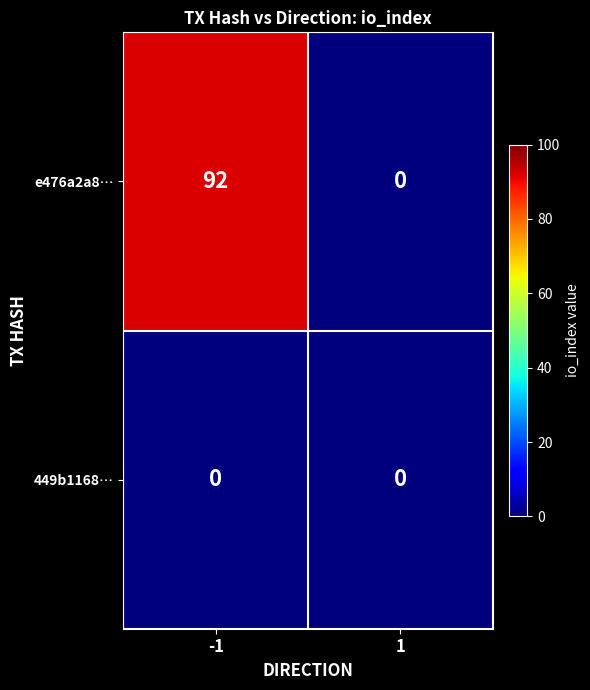

List the series in order of their overall mean, highest first.

e476a2a8…, 449b1168…